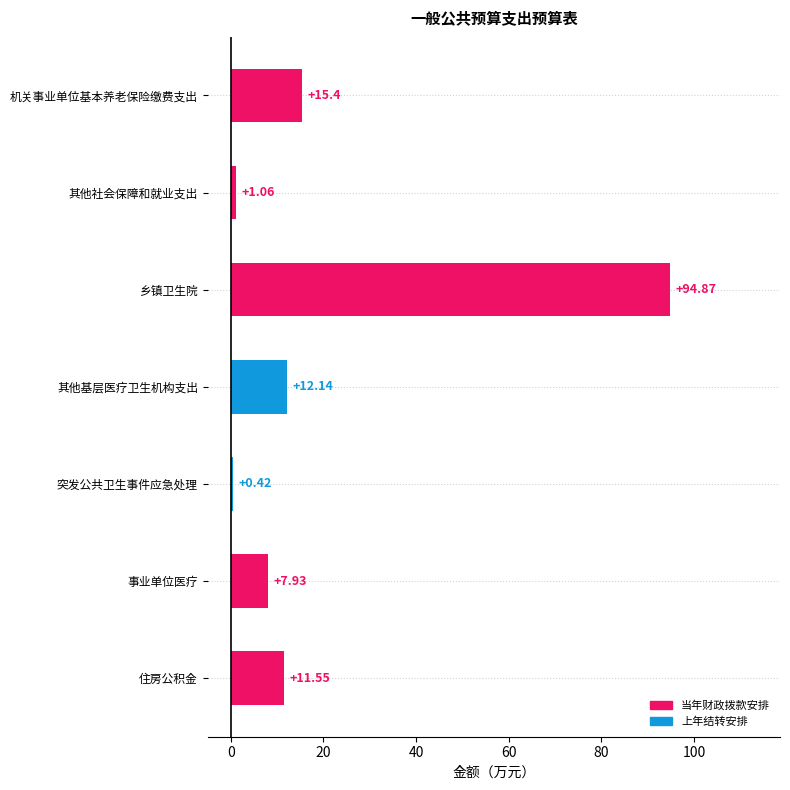

Does the chart contain any negative values?

No